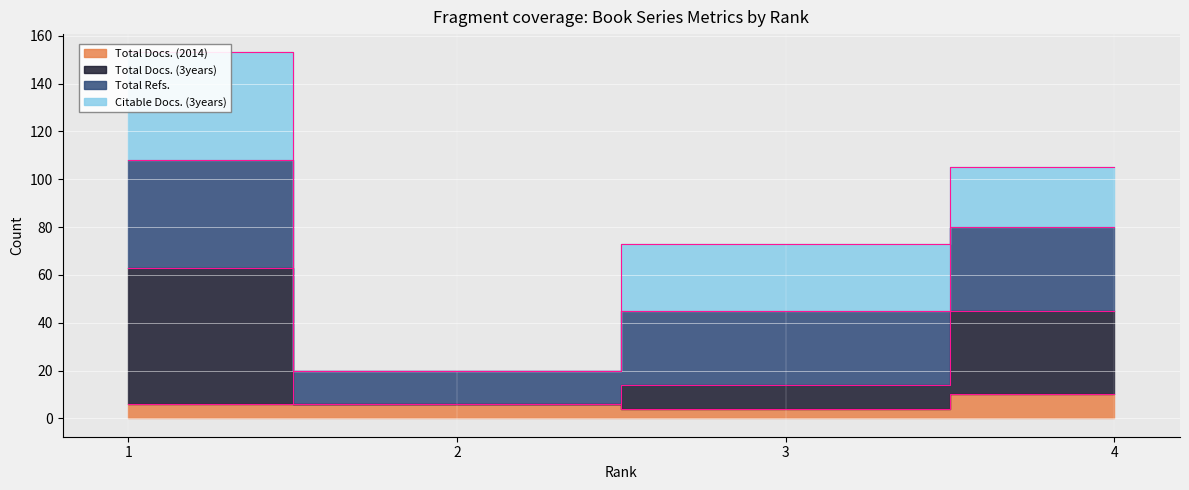

Does the chart display data point markers on the line(s)?

No